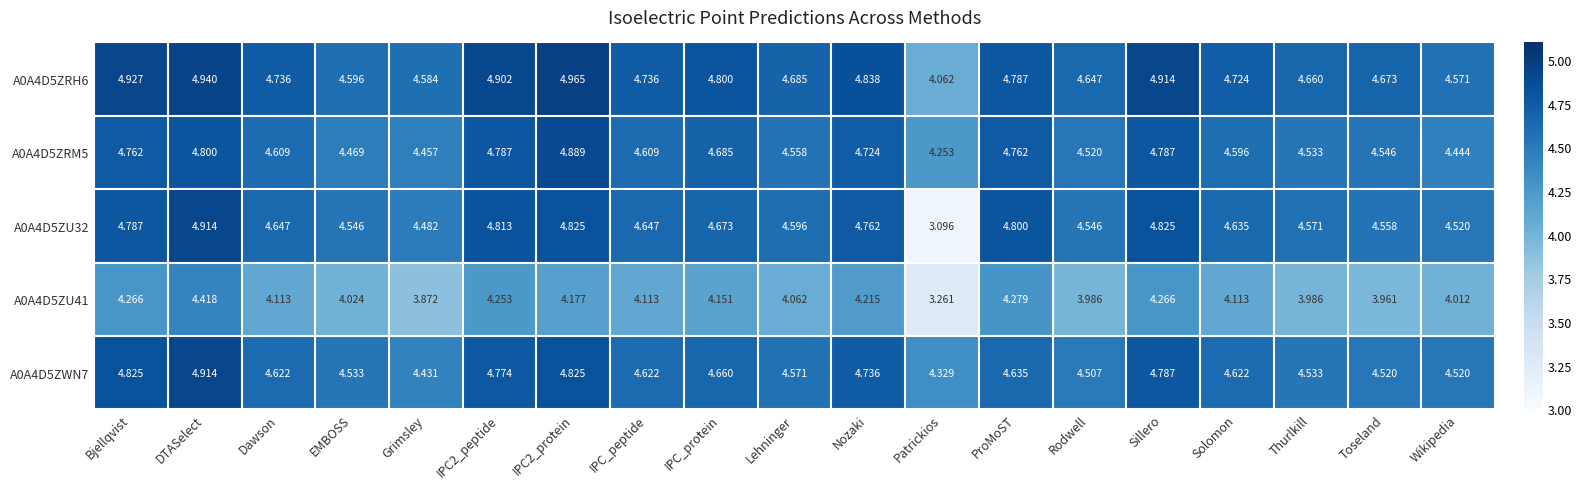

At which category is the sum across all series the highest?

DTASelect